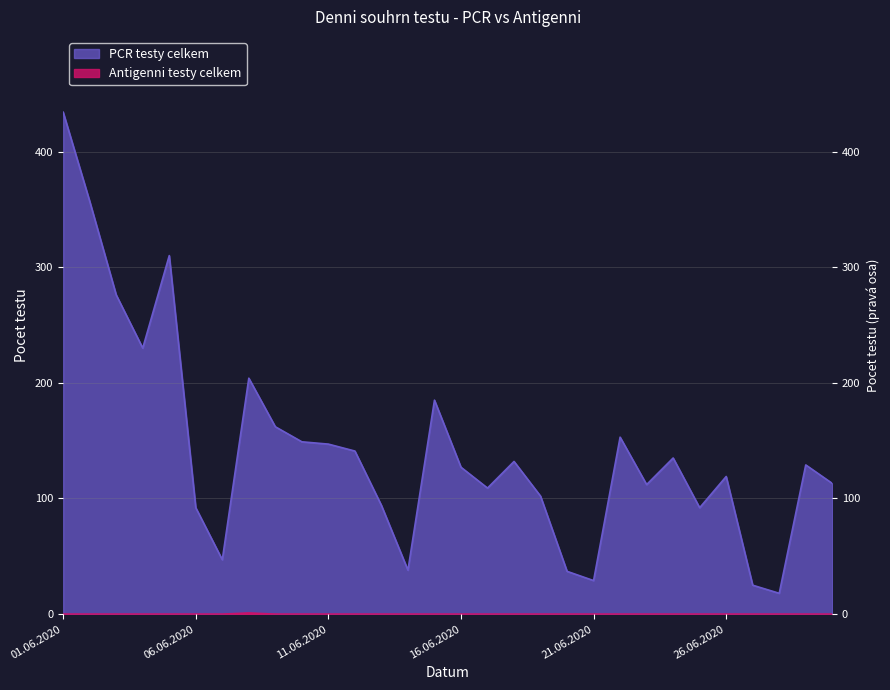

The value of PCR testy celkem at 21.06.2020 is 29. True or false?

True